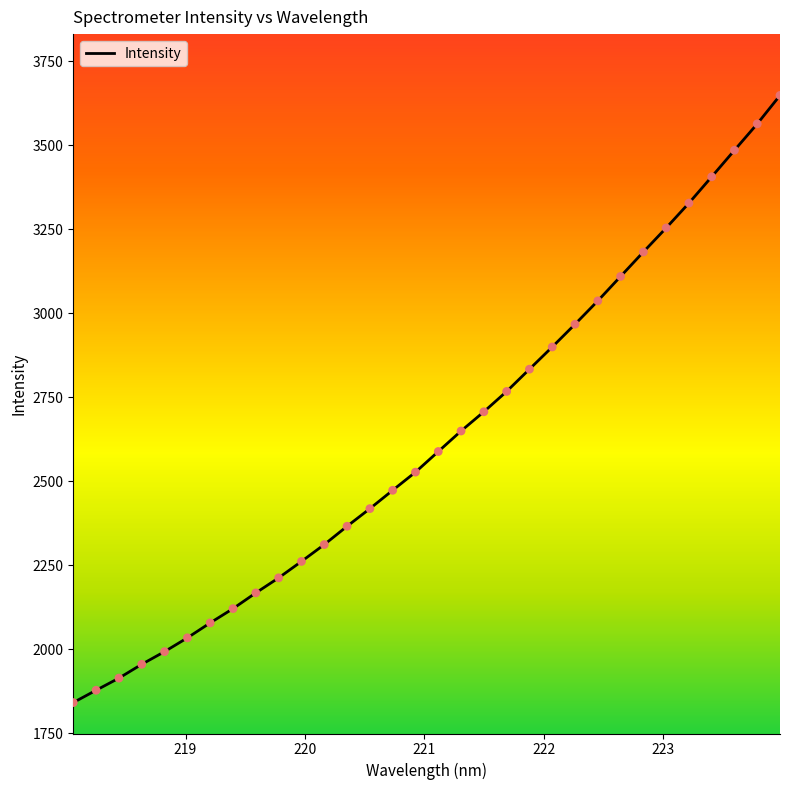

What is the greatest value displayed?

3648.4